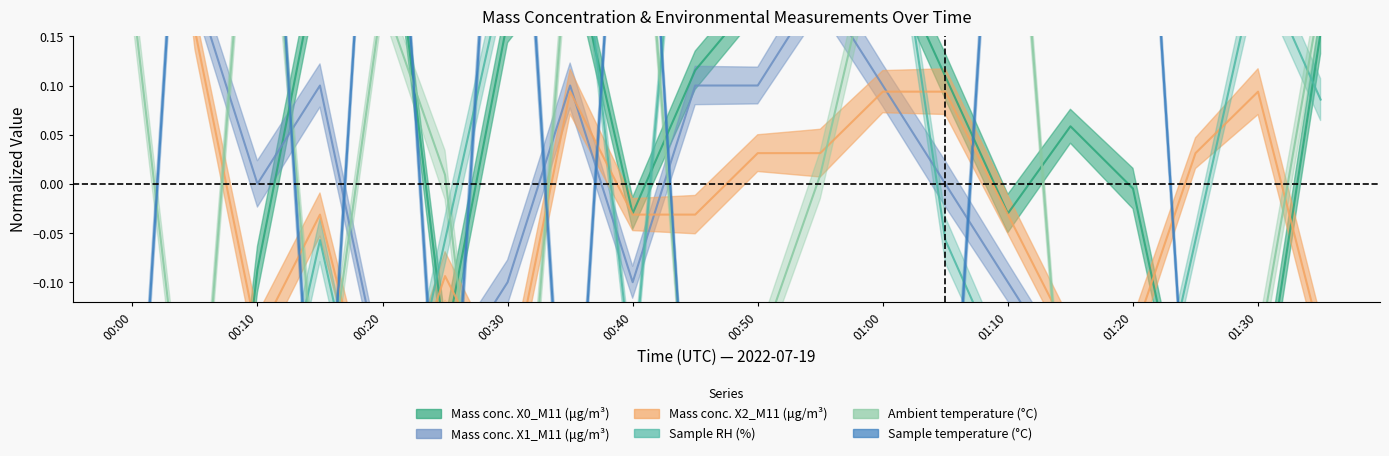

True or false: T2_M11 has more than 1 points higher than both neighbors.

True